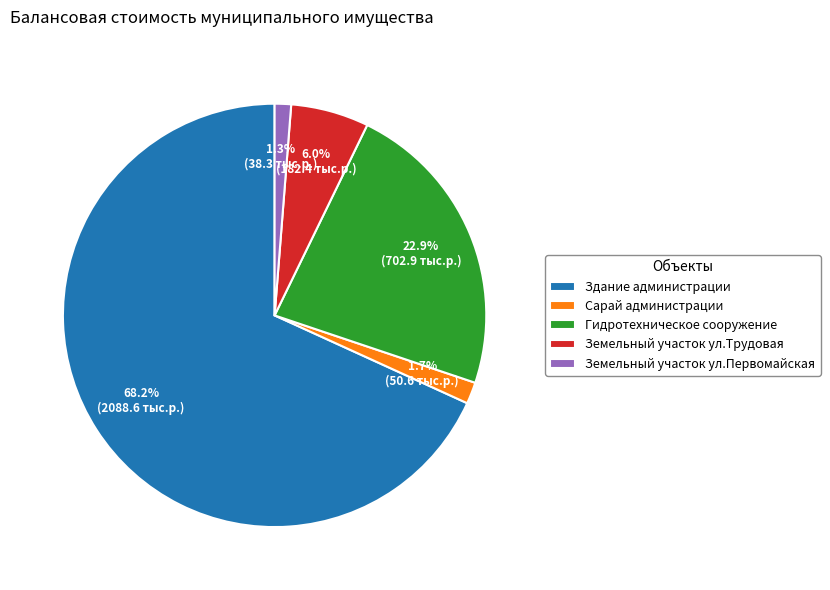

What is the largest slice in the pie chart?

Здание администрации